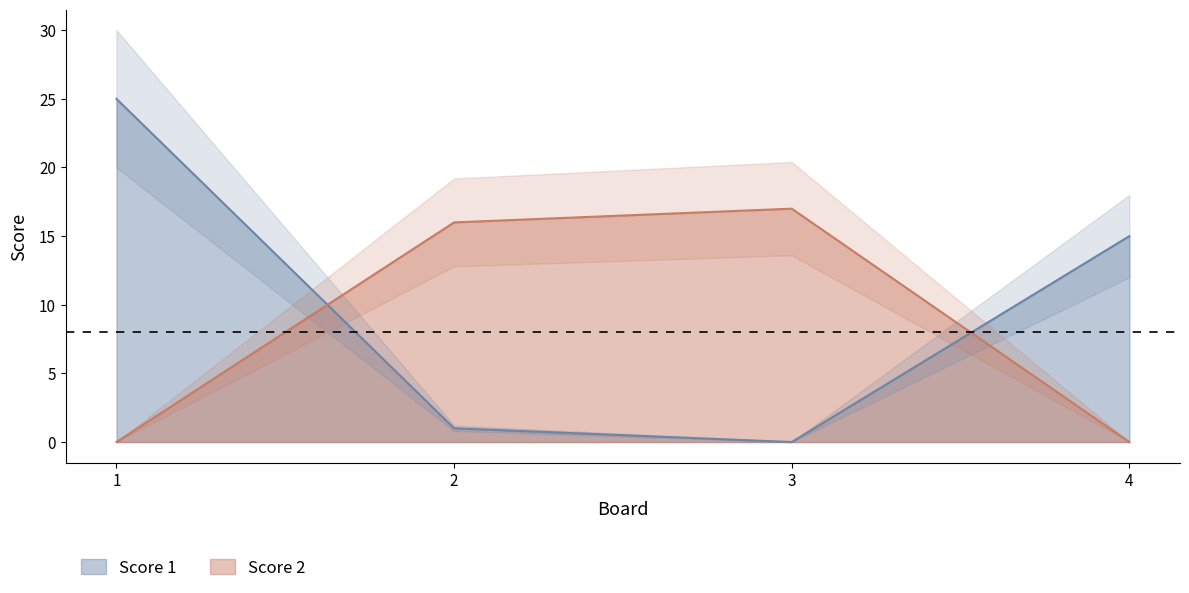

Rank the series at 2 from highest to lowest value.

Score 2, Score 1